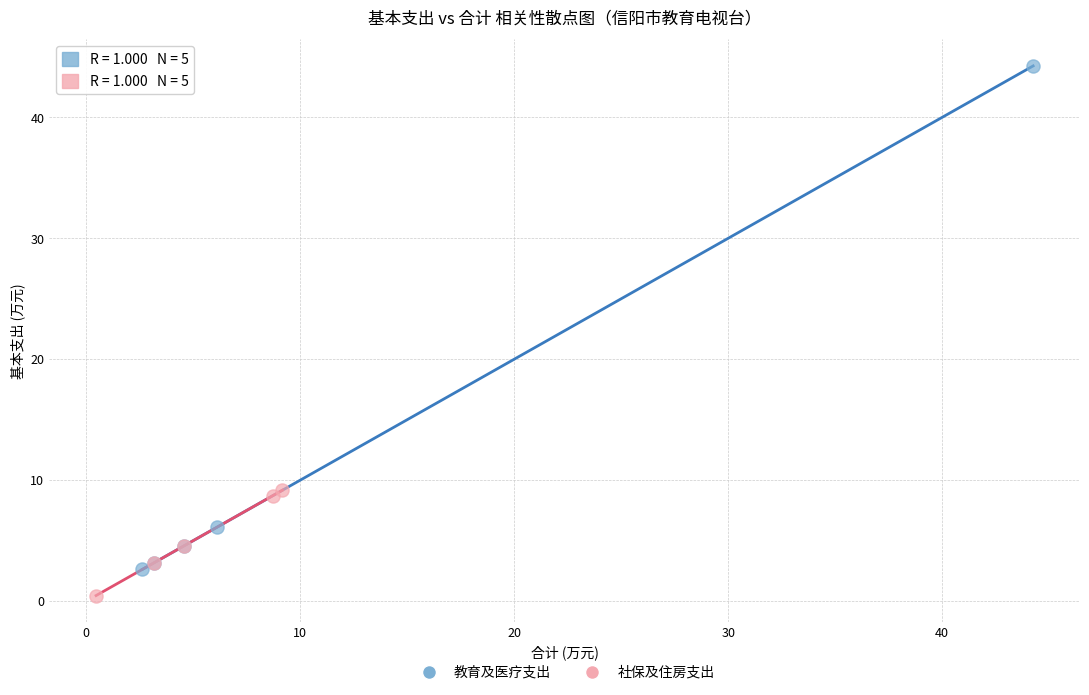

Which series has the largest Y range (max minus min)?

教育及医疗支出